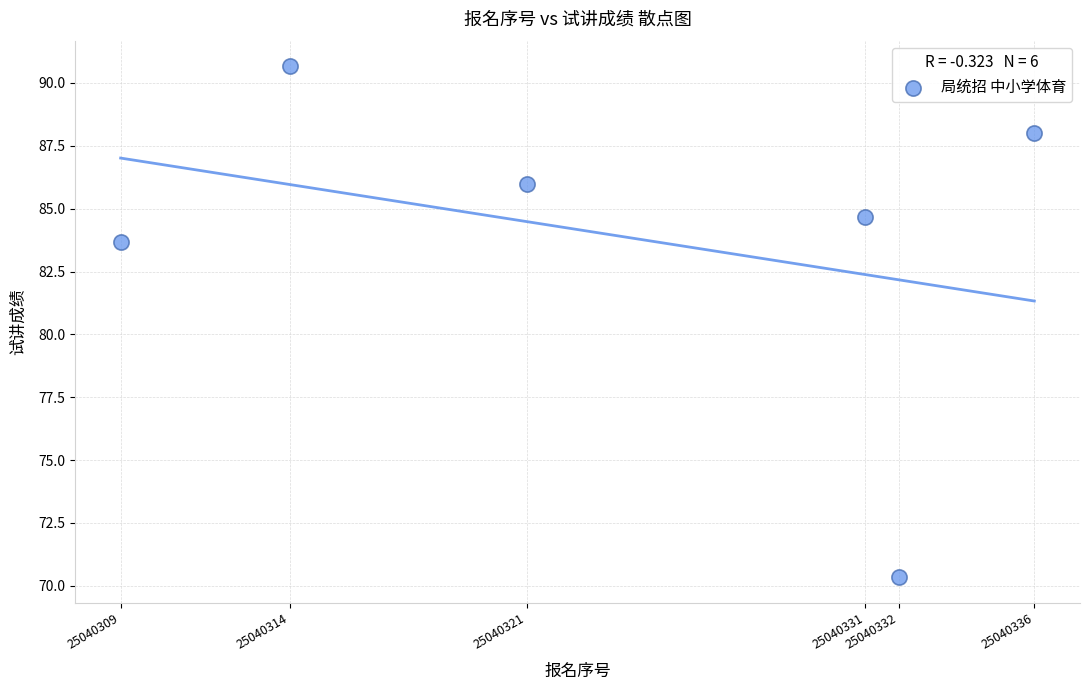

What Y value in the scatter plot is closest to 80?

83.7